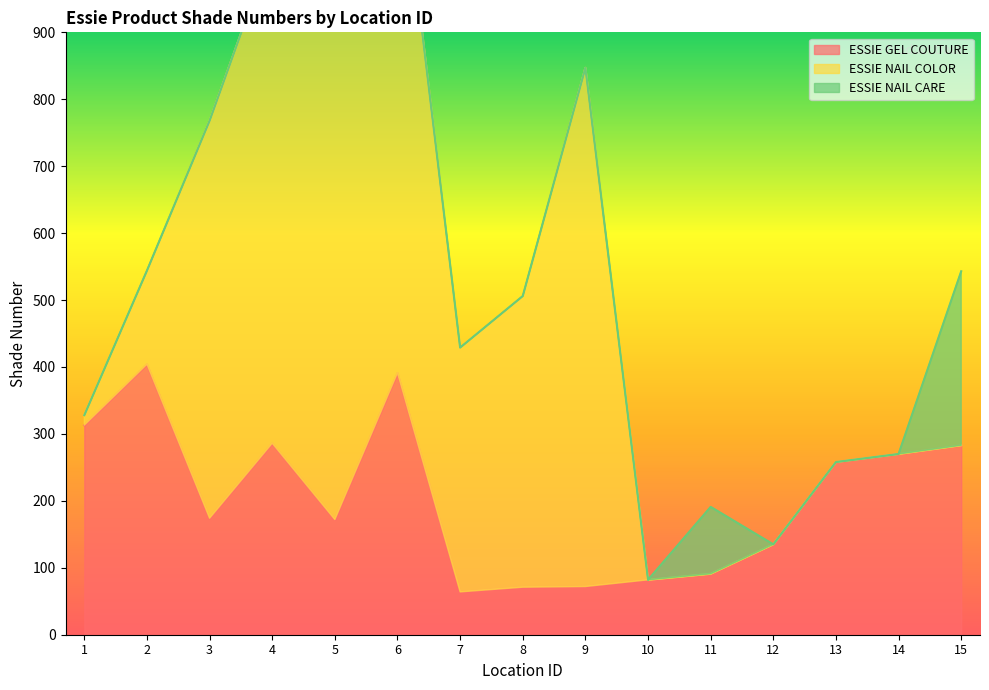

At how many categories does at least one series exceed 453?

5